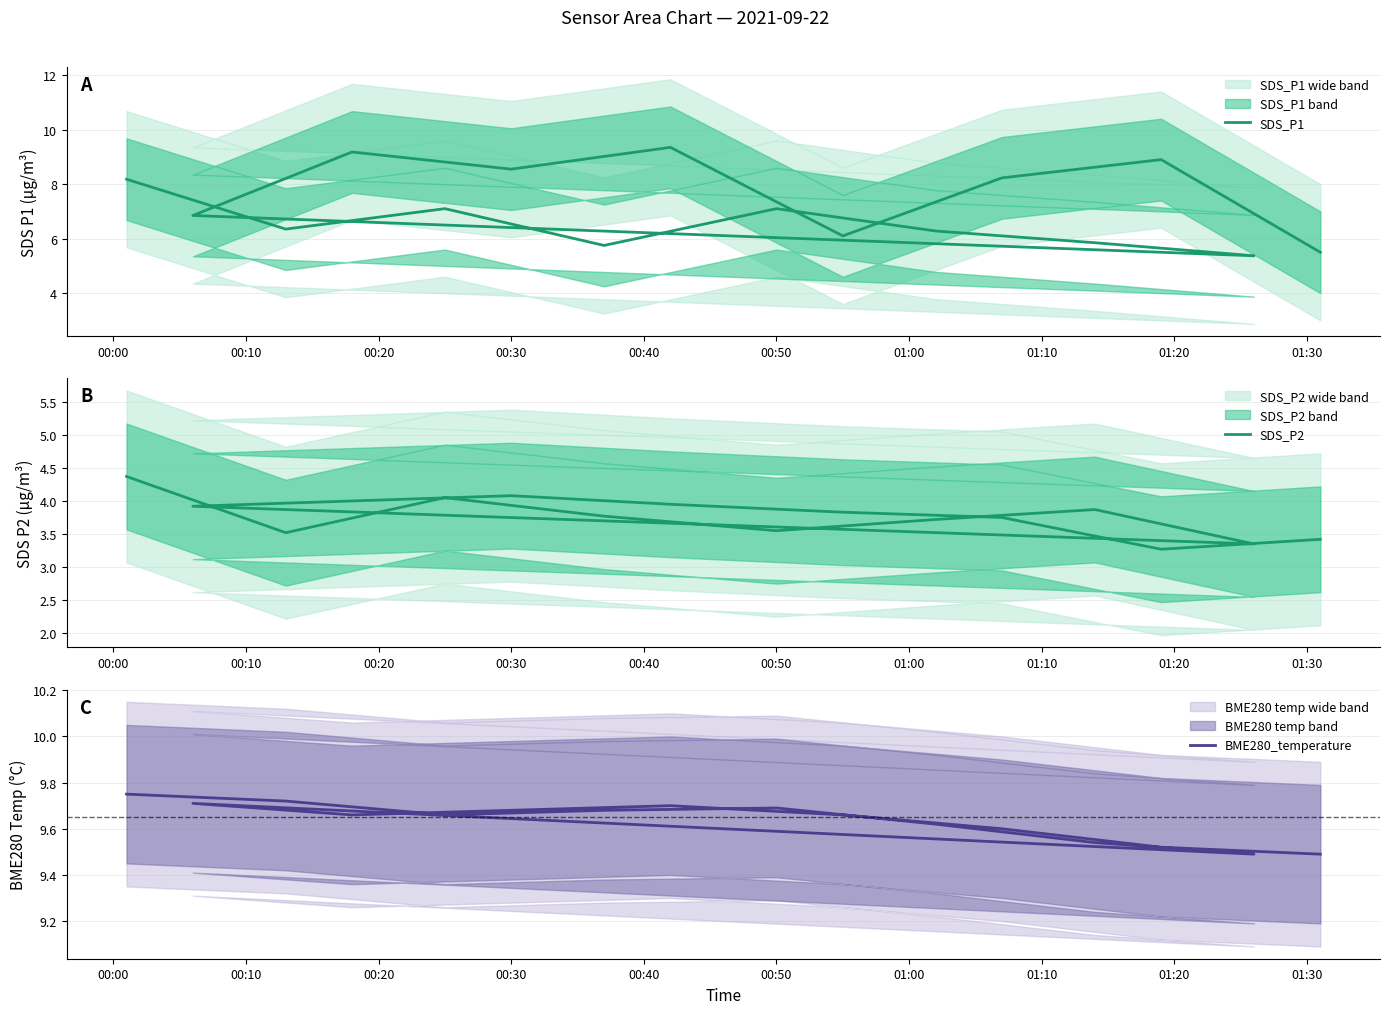

True or false: SDS_P1 has a value of 5.6 at 13.

False